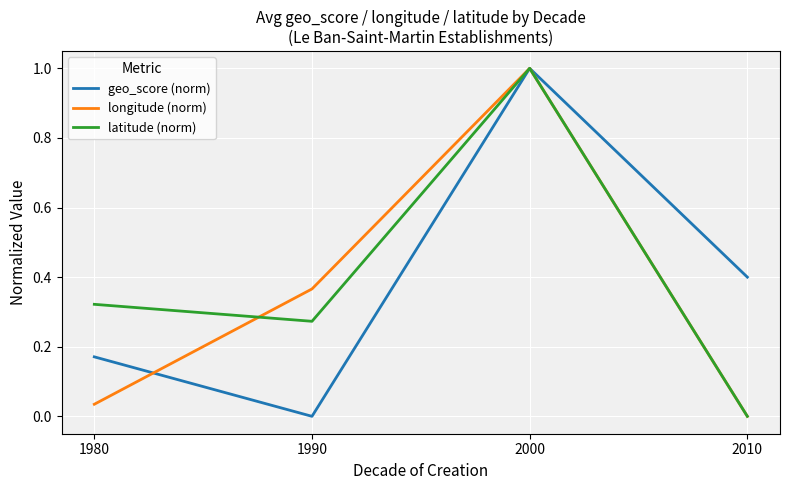

At which label does longitude (norm) reach its minimum?

2010